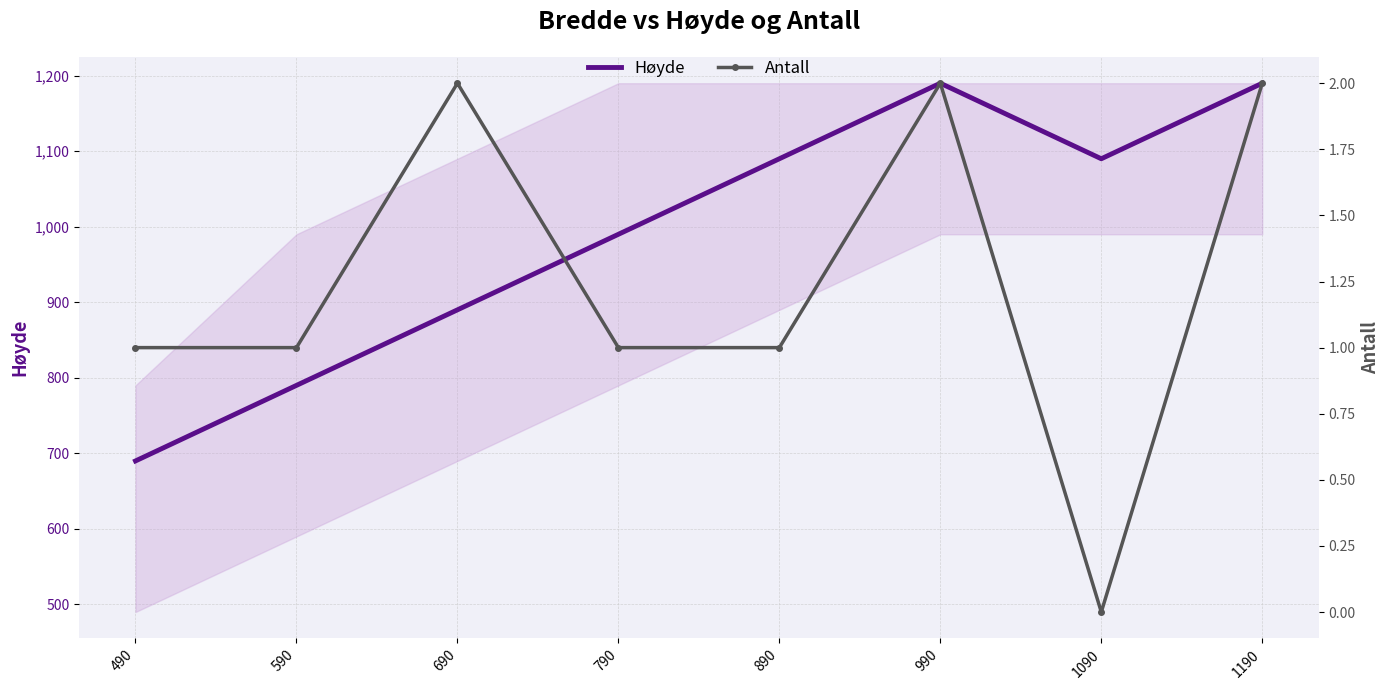

How many data points in Høyde are above 1090?

2